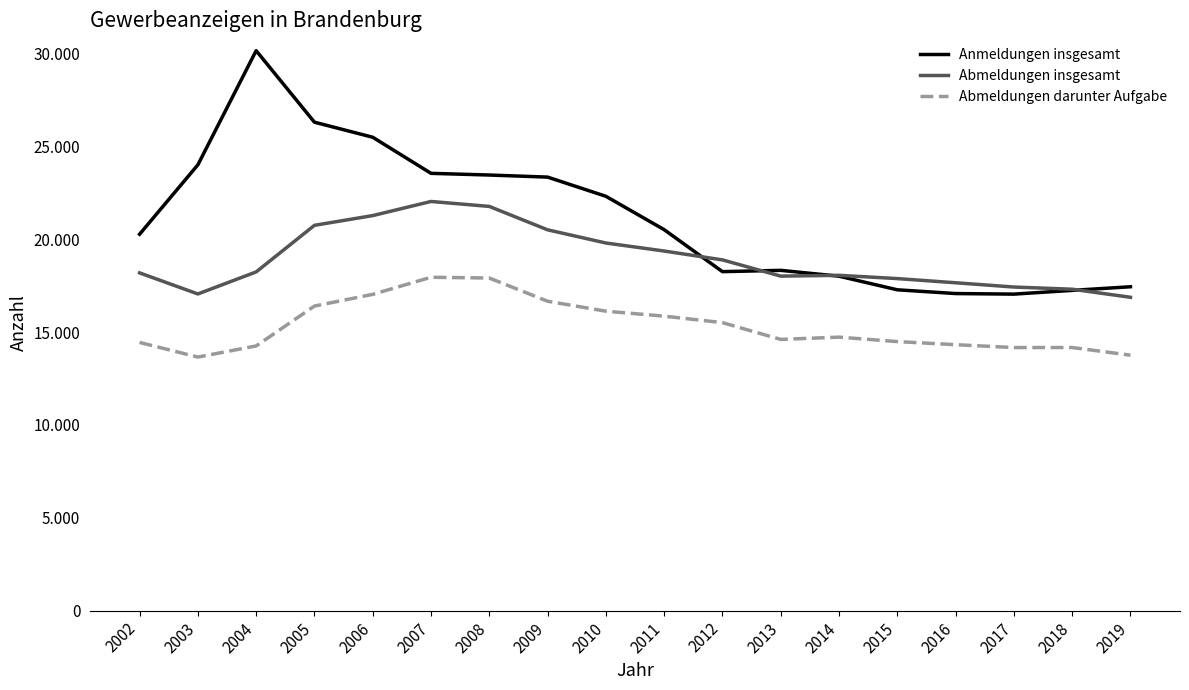

Rank the series by their maximum value, from highest to lowest.

Anmeldungen insgesamt, Abmeldungen insgesamt, Abmeldungen darunter Aufgabe